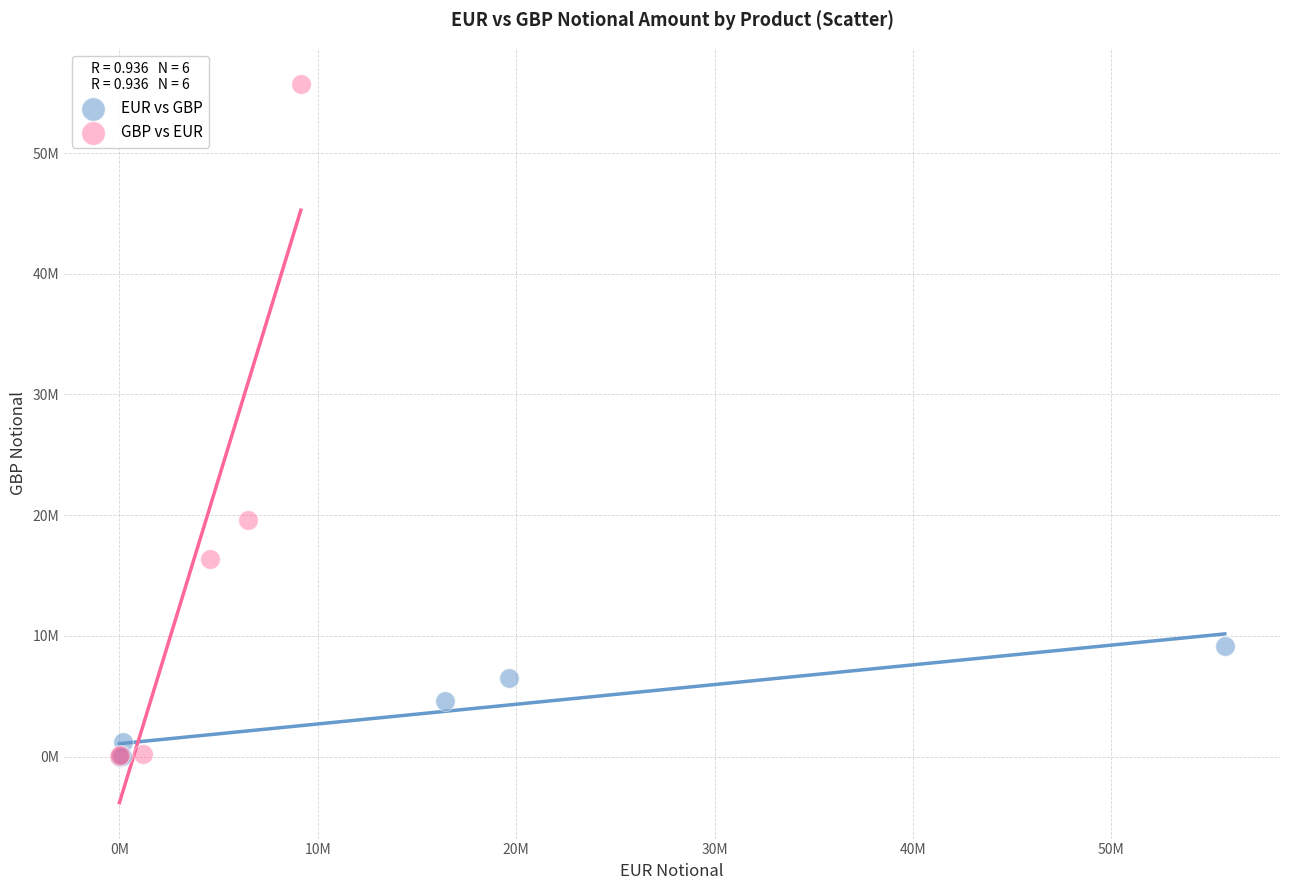

What are all the series names shown in the legend?

EUR vs GBP, GBP vs EUR